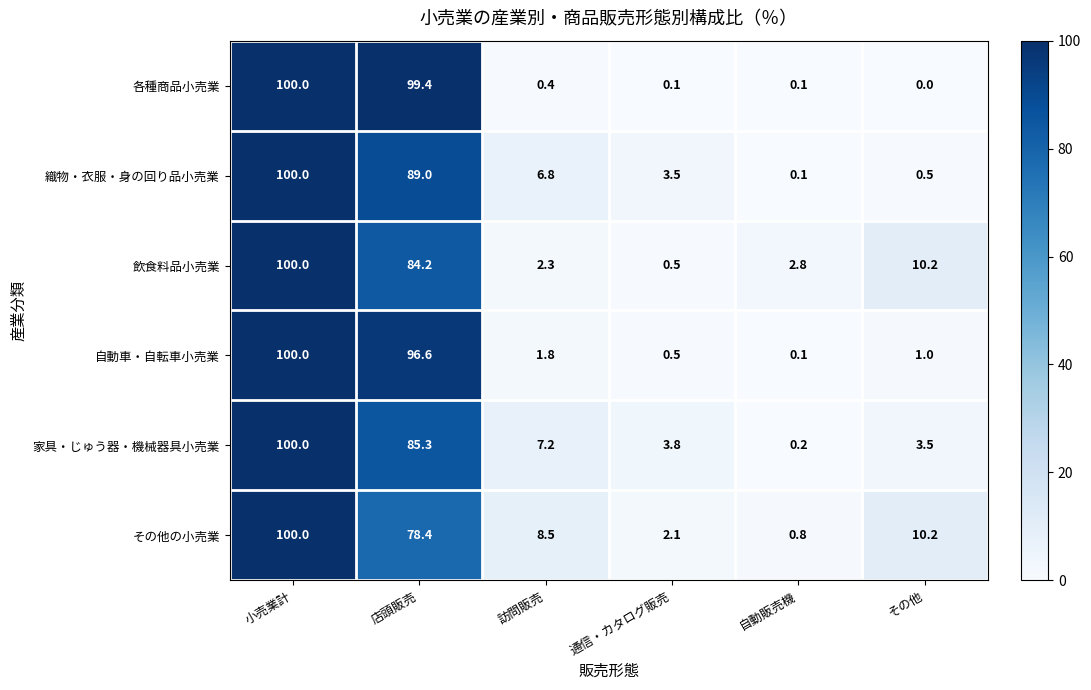

Read the 各種商品小売業 value at 小売業計.

100.0